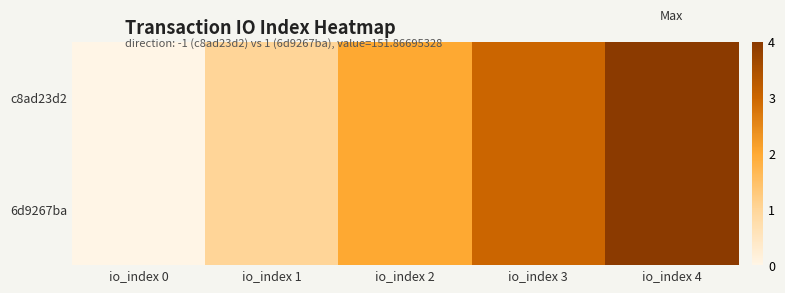

Count the number of data series in this chart.

2